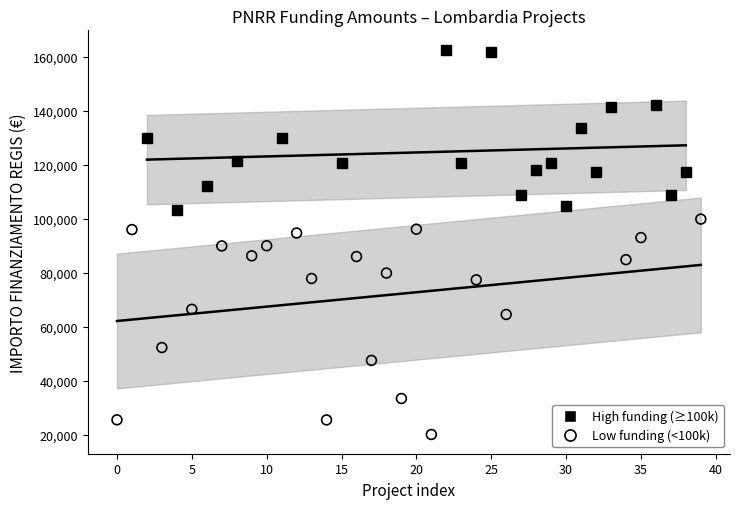

Which series has the largest Y range (max minus min)?

Low funding (<100k)